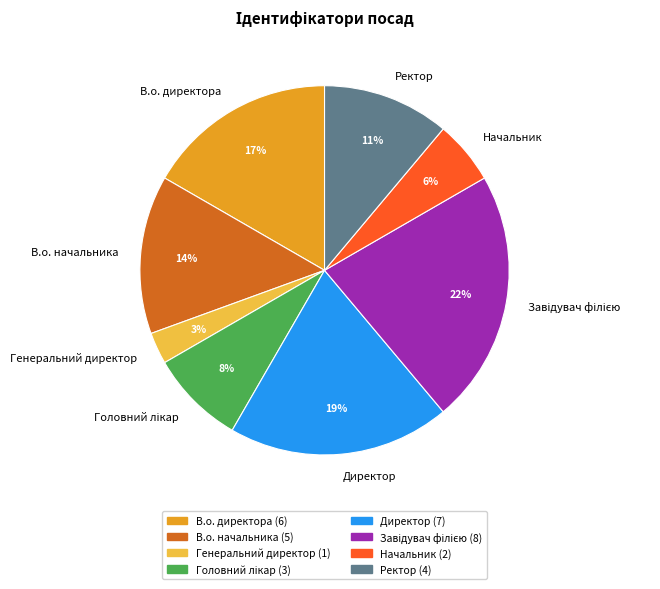

To the nearest percent, what is the difference between the Ректор and В.о. начальника slice percentages?

3%